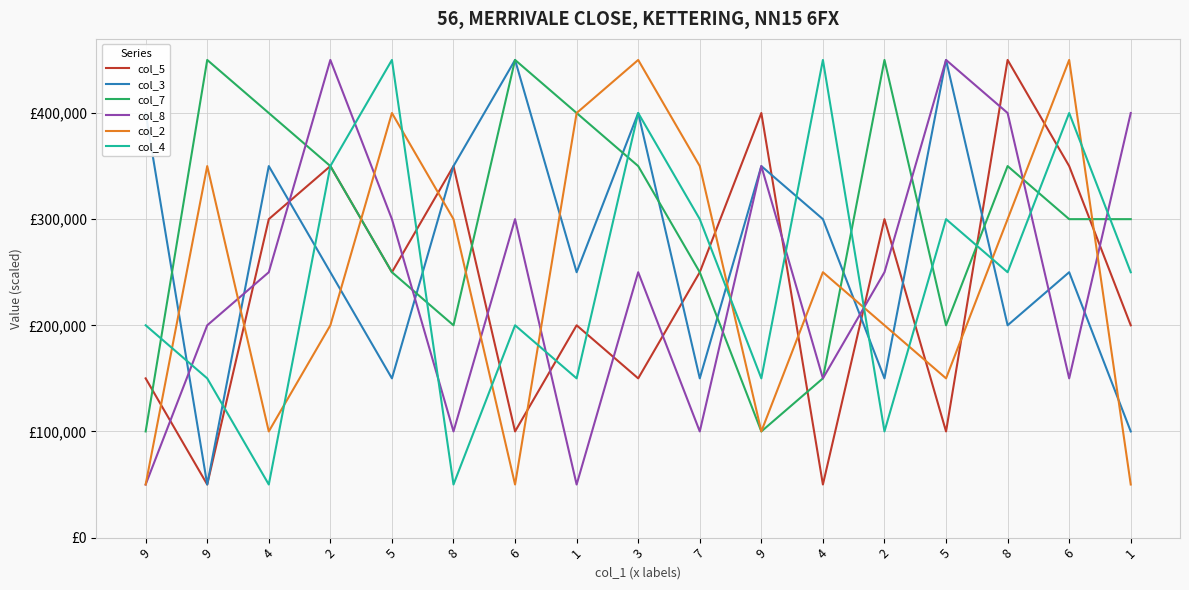

What is the label of the 5th point from the left?

5